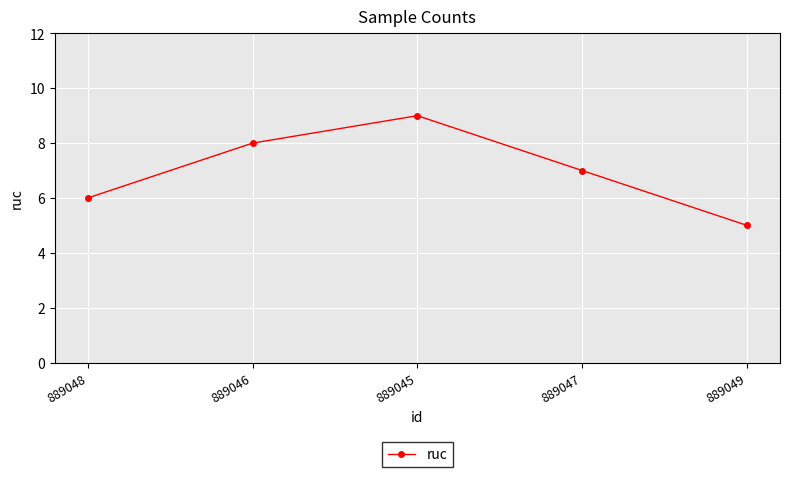

What is the maximum value shown in the chart?

9